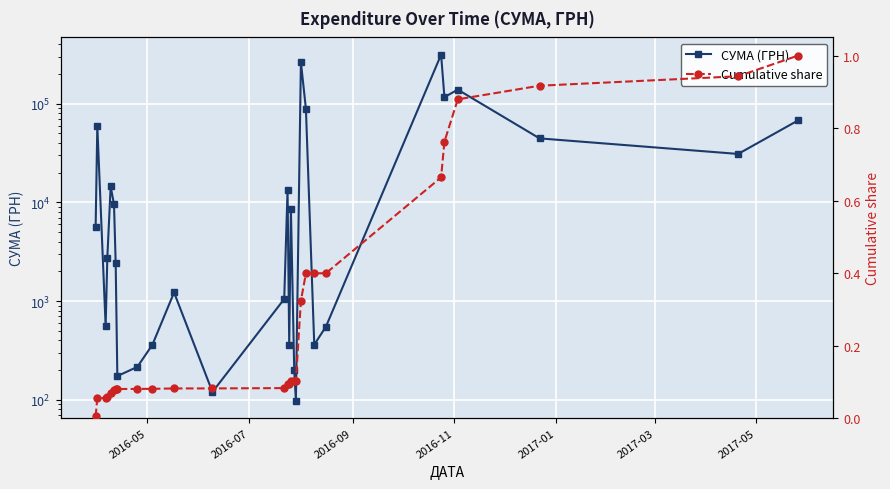

At 2016-09, list the series in order from largest to smallest.

СУМА (ГРН), Cumulative share